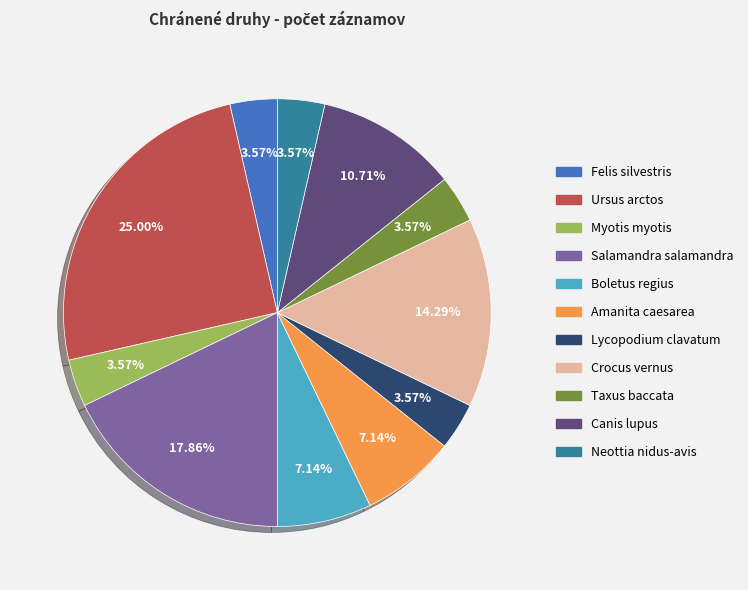

What is the ratio of the value at Neottia nidus-avis to the value at Myotis myotis?

1.0